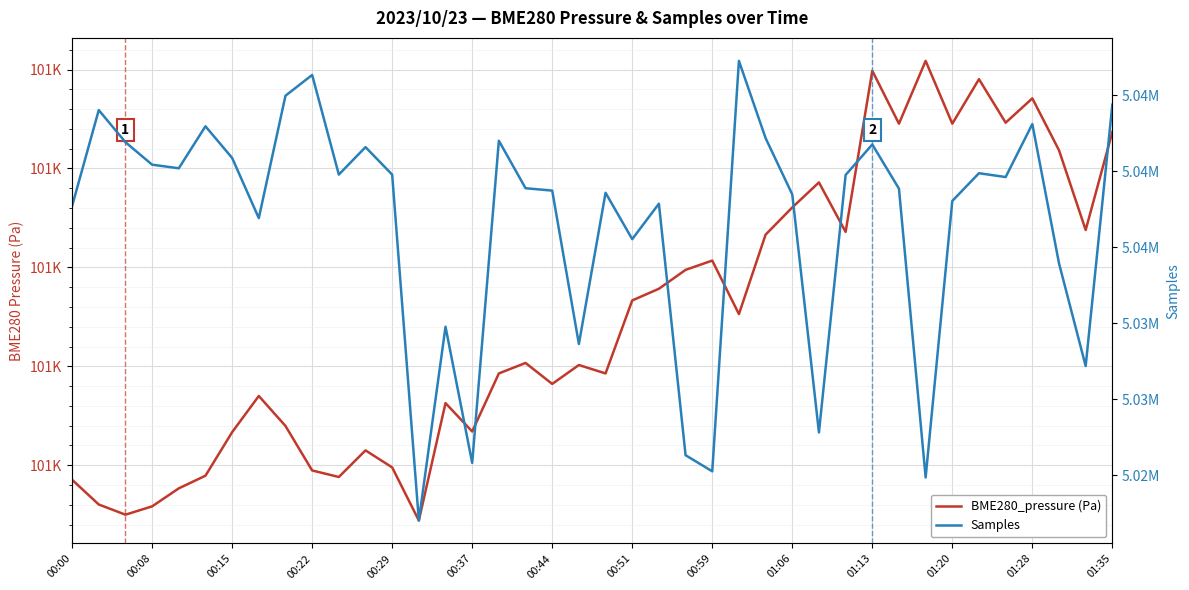

How many lines are shown in the chart?

2